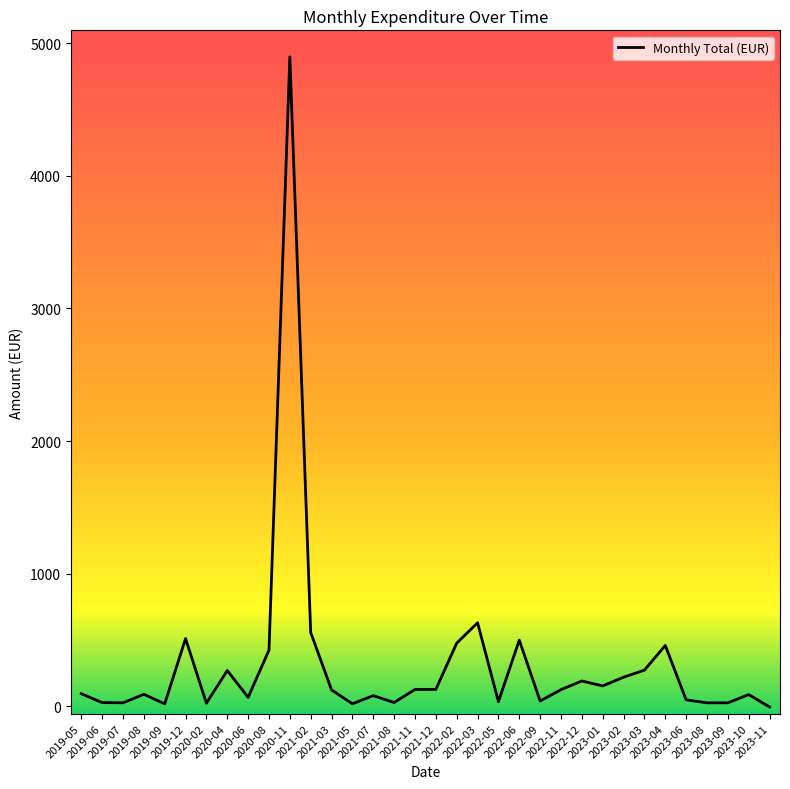

Which label corresponds to the largest value in the chart?

2020-11